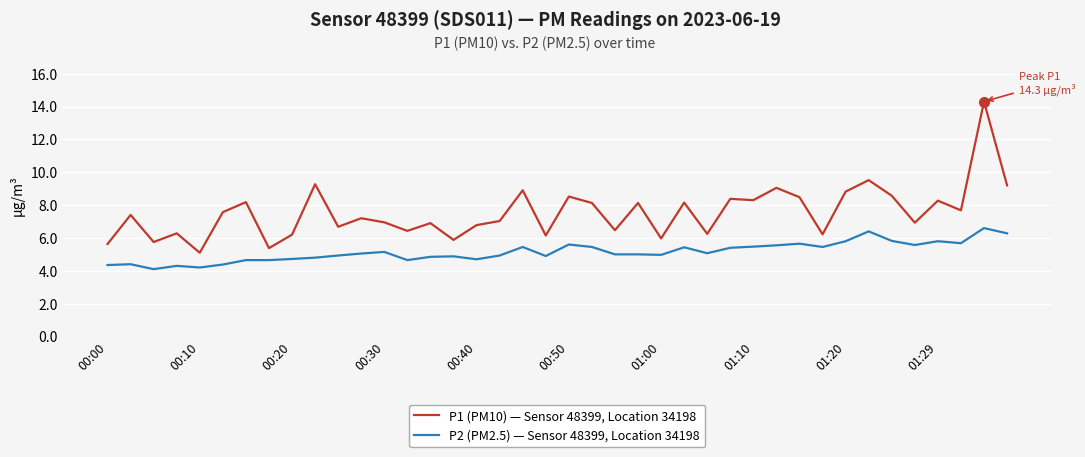

Rank the series by their average value, from highest to lowest.

P1 (PM10) — Sensor 48399, Location 34198, P2 (PM2.5) — Sensor 48399, Location 34198